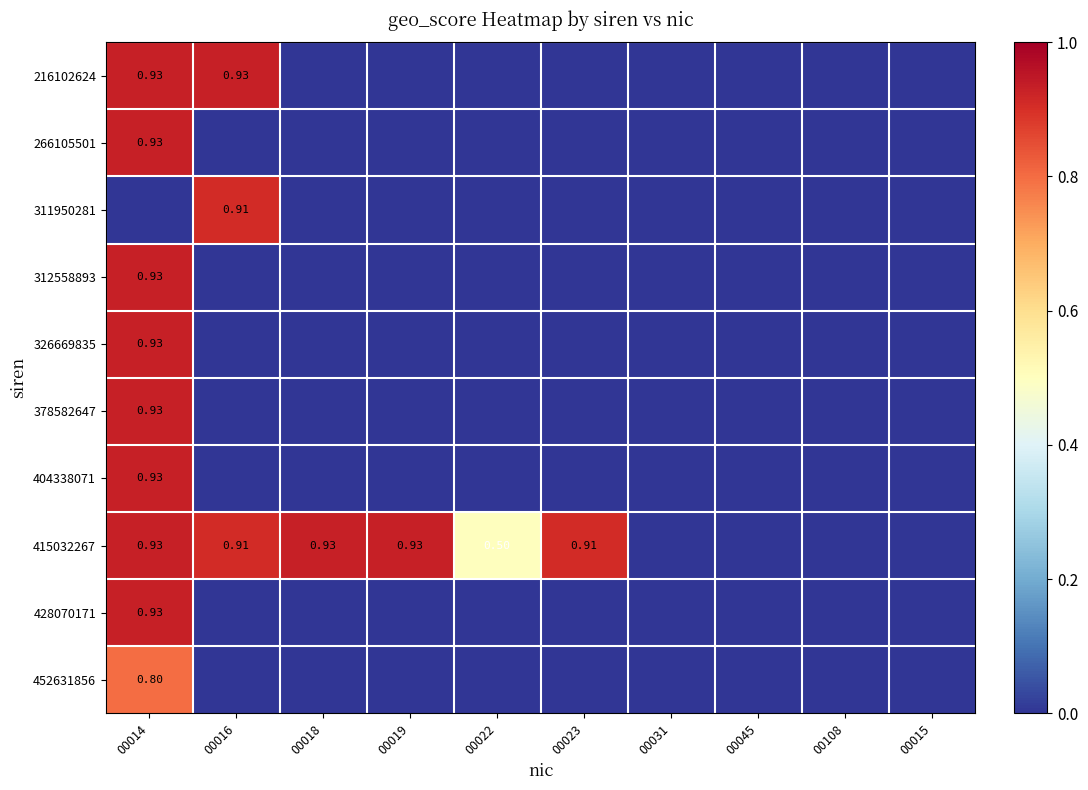

At which category is the sum across all series the highest?

00014